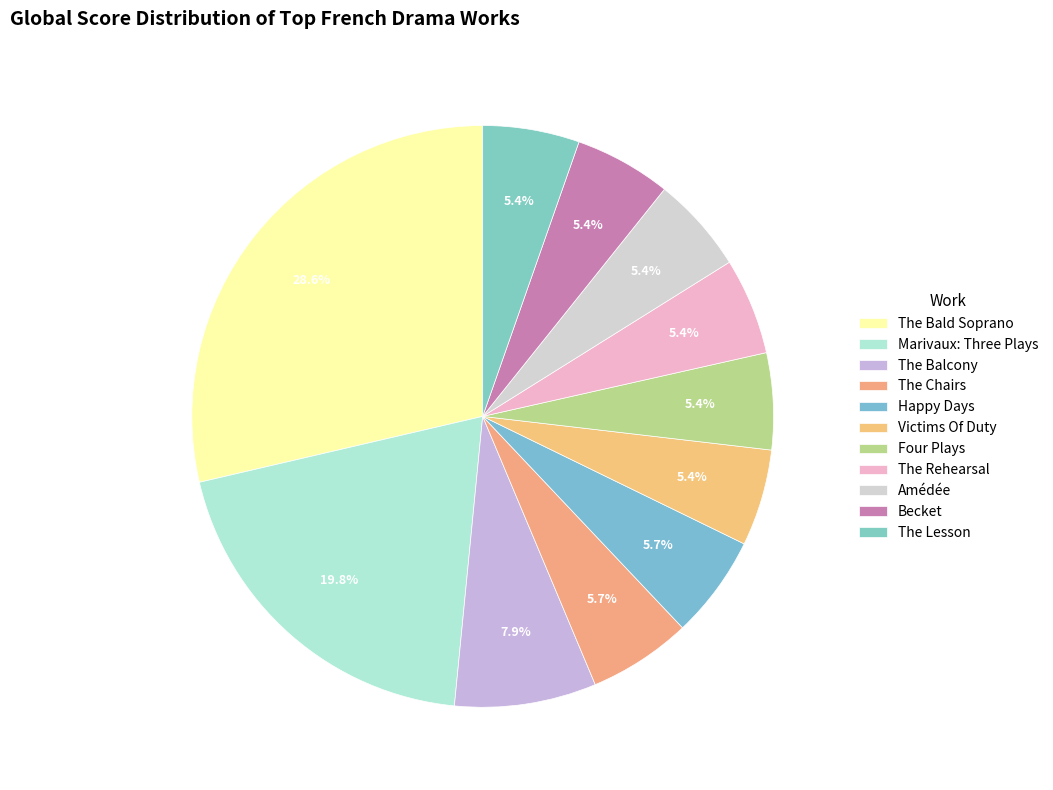

To the nearest percent, what is the difference between the The Rehearsal and The Balcony slice percentages?

3%